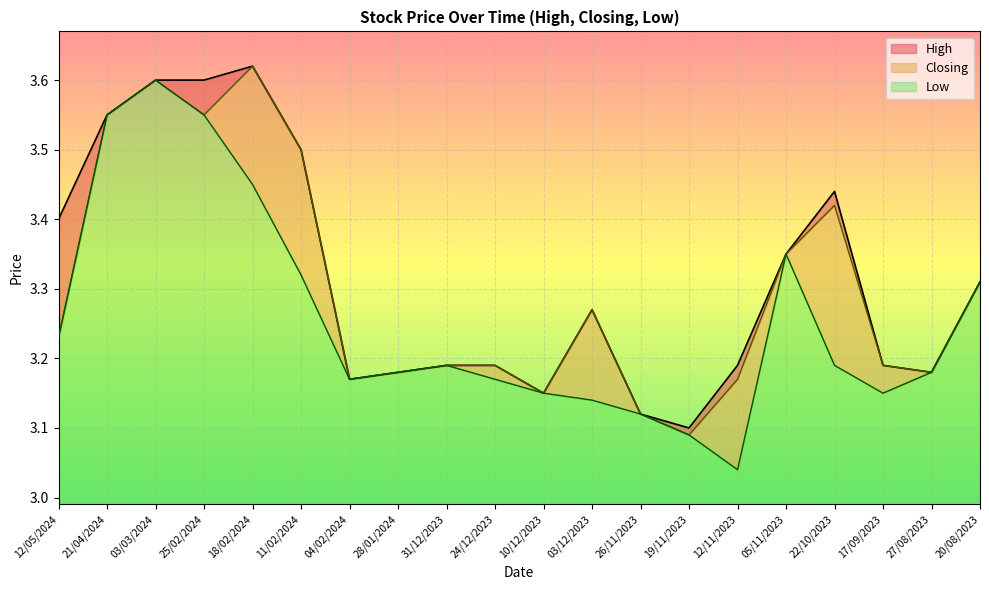

Which category has the highest value in the Closing series?

18/02/2024